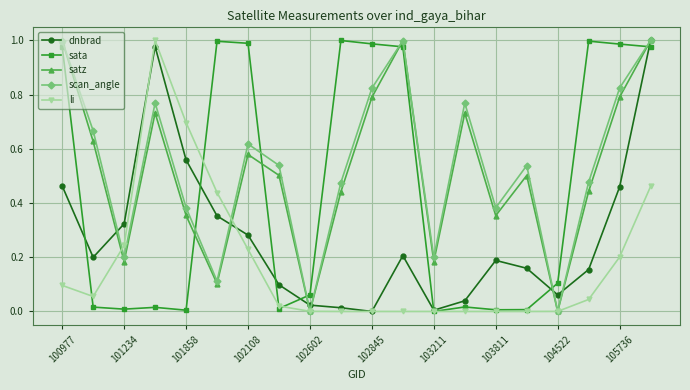

In scan_angle, how many points are lower than both neighbors (excluding endpoints)?

6